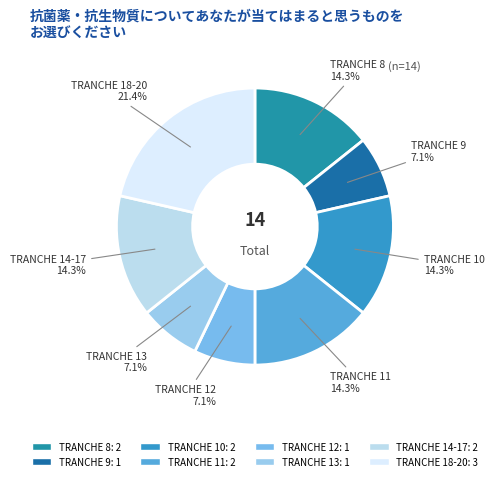

Is it true that TRANCHE 14-17 is 14% of the pie?

True